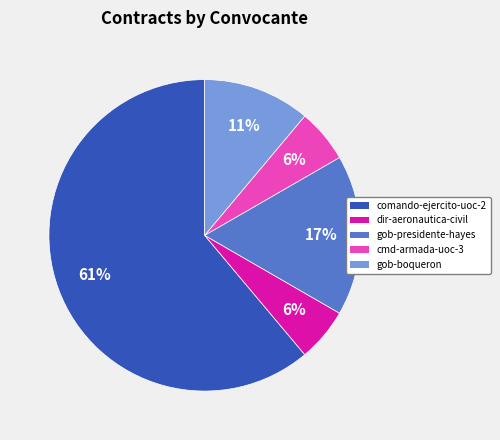

Does any single category account for the majority?

Yes